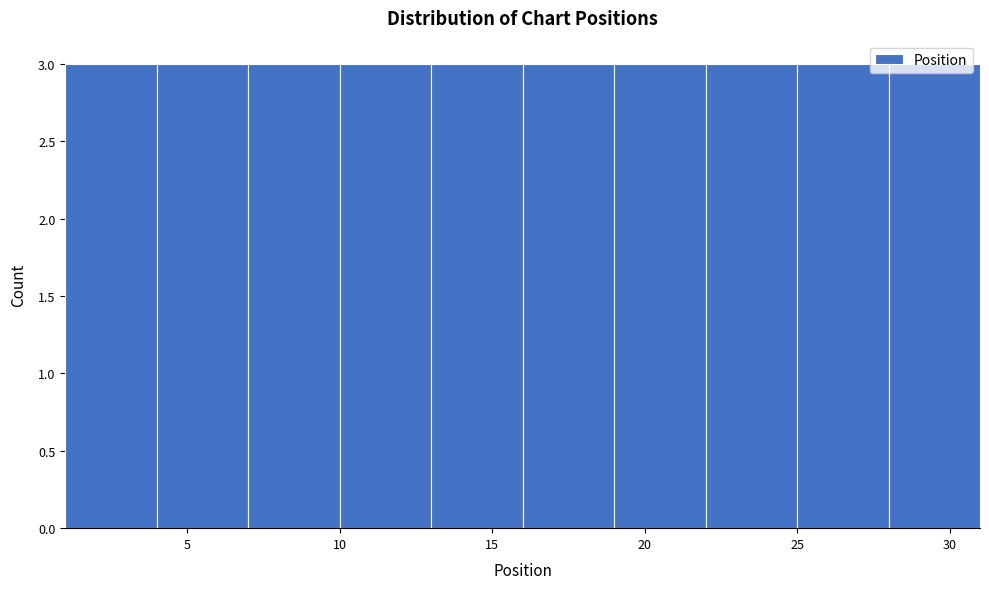

Reading left to right, list every bar in this chart as the range it spans on the x-axis followed by its height. The values are not printed on the chart, so give them approximately, as read against the axis.

1 to 4: 3
4 to 7: 3
7 to 10: 3
10 to 13: 3
13 to 16: 3
16 to 19: 3
19 to 22: 3
22 to 25: 3
25 to 28: 3
28 to 31: 3